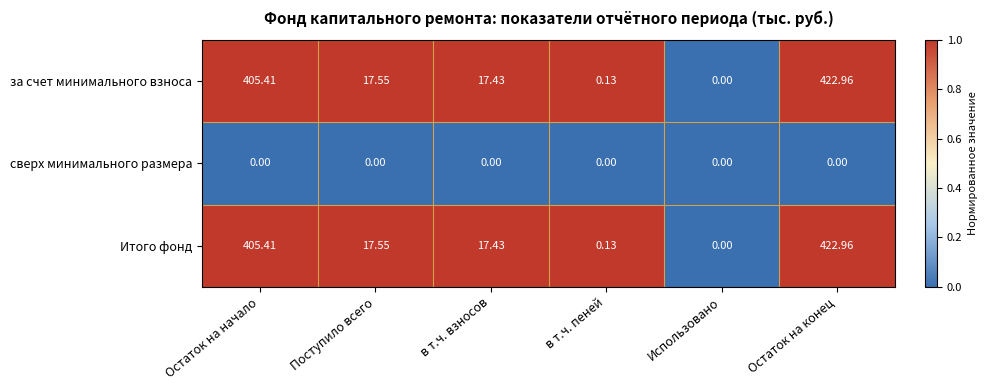

How many distinct data groups are displayed?

3